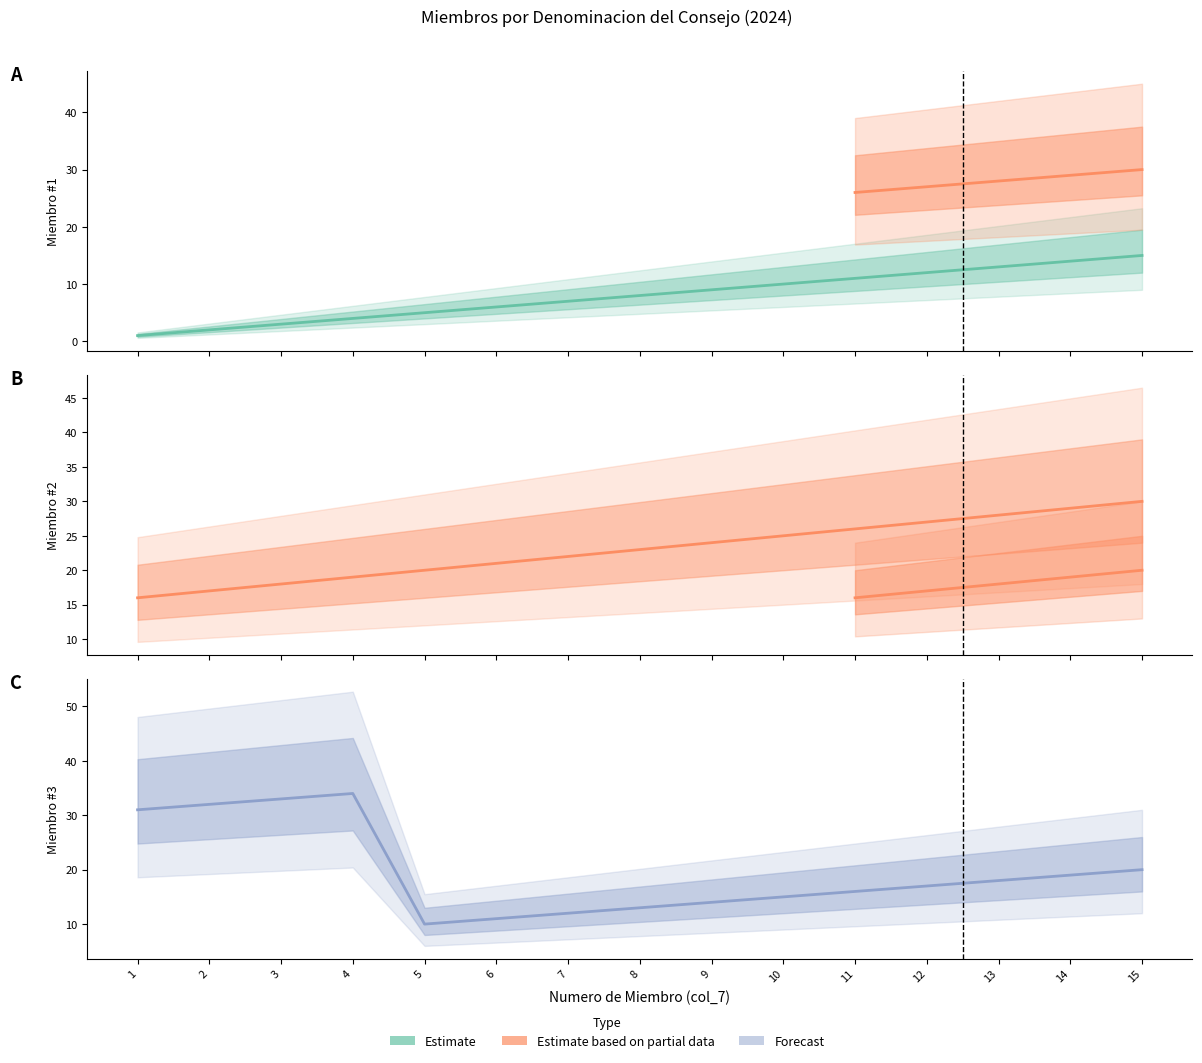

How many data points in Comision Permanente are less than 23?

7